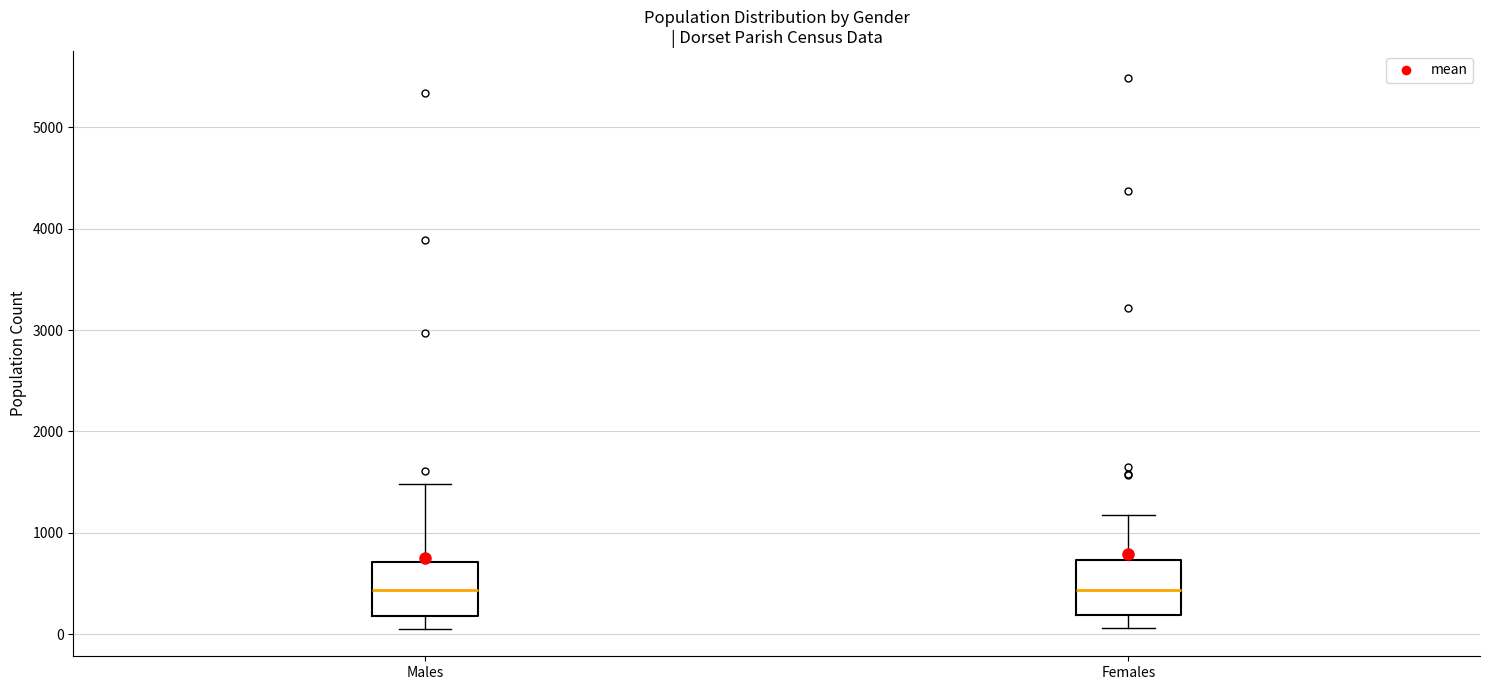

Reading left to right, read every box against the y-axis: the position of its median line, the range the box covers, and the ends of its whiskers. The values are not printed on the chart, so give them approximately, as read against the axis.

Males: median 400, box 200 to 700, whiskers 100 to 1500
Females: median 400, box 200 to 700, whiskers 100 to 1200